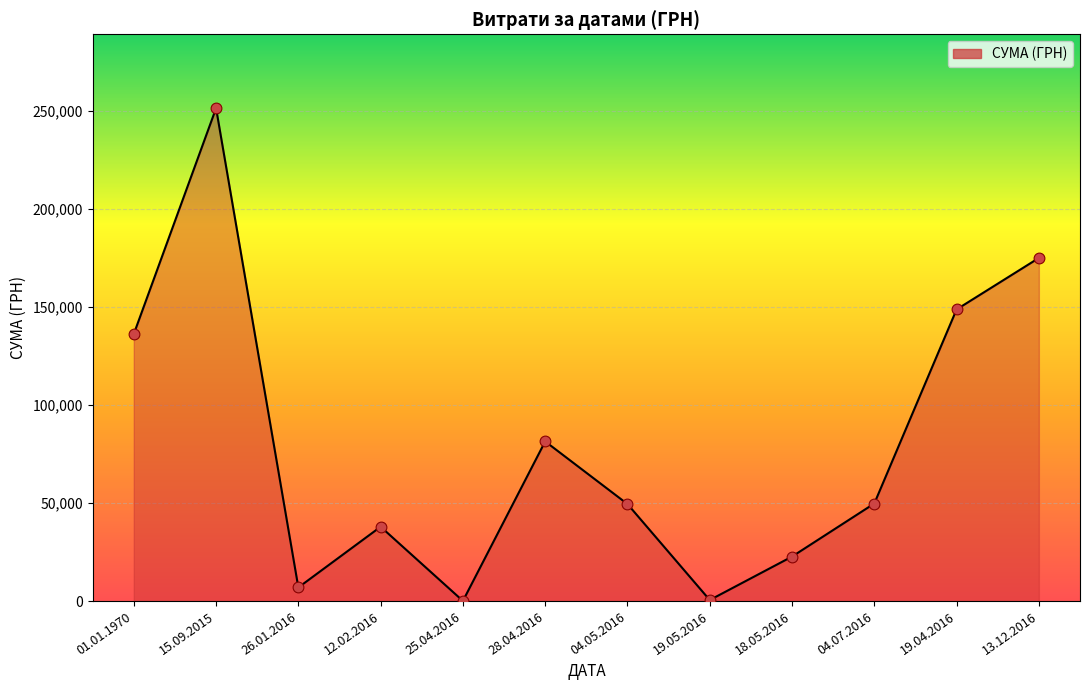

What is the ratio of the value at 15.09.2015 to the value at 19.04.2016?

1.7